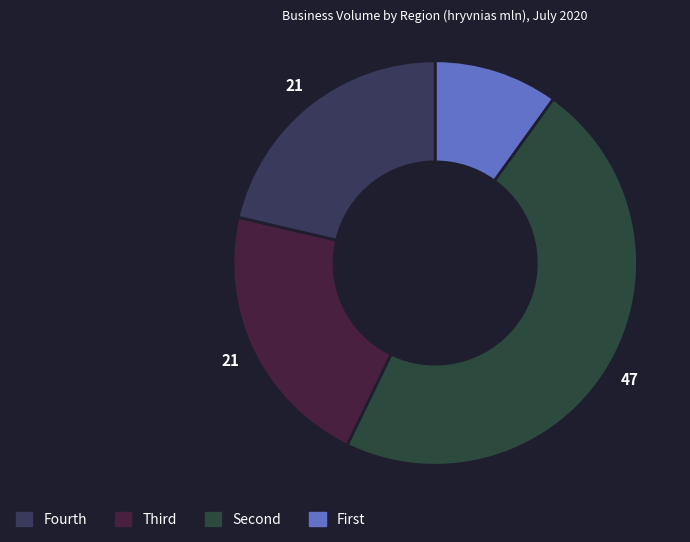

How many slices are in this pie chart?

4